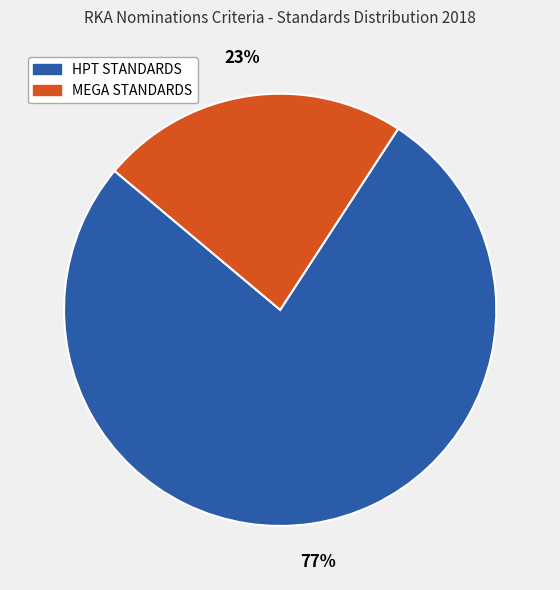

To the nearest percent, what is the difference between the largest and smallest slice percentages?

54%